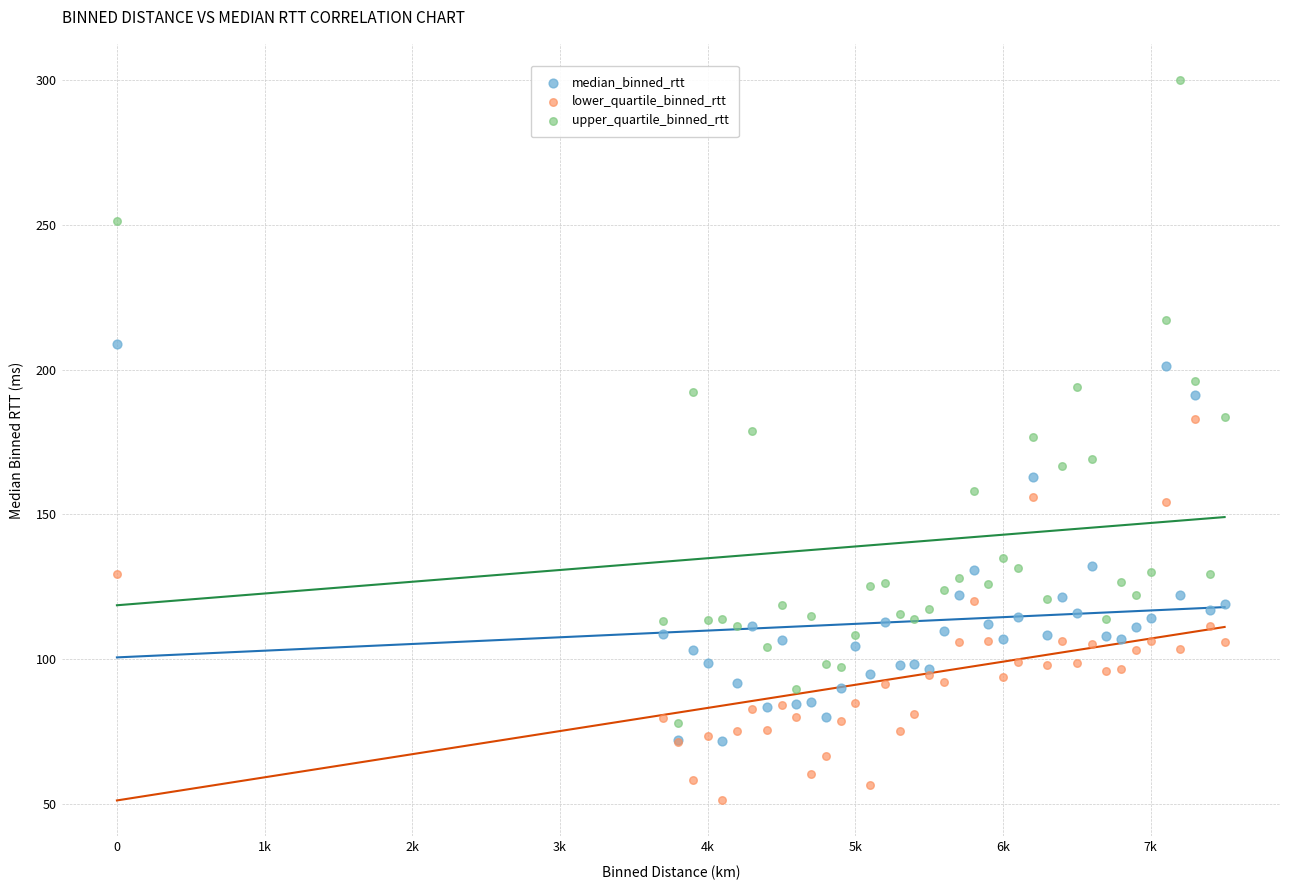

Which series reaches the minimum Y coordinate?

lower_quartile_binned_rtt